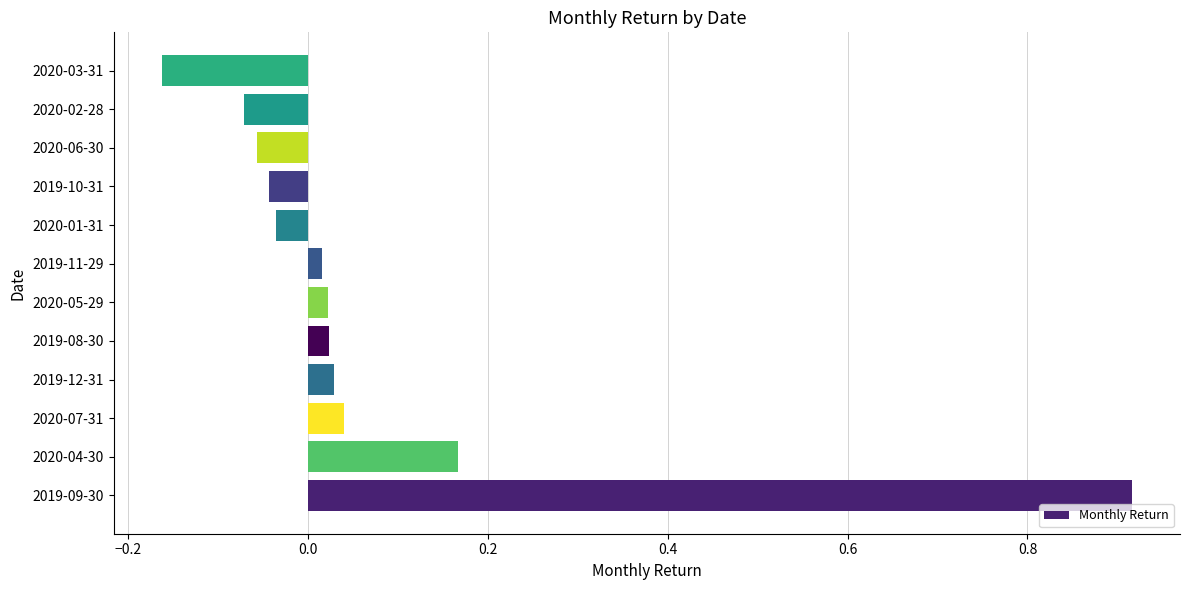

How many bars are there in total?

12